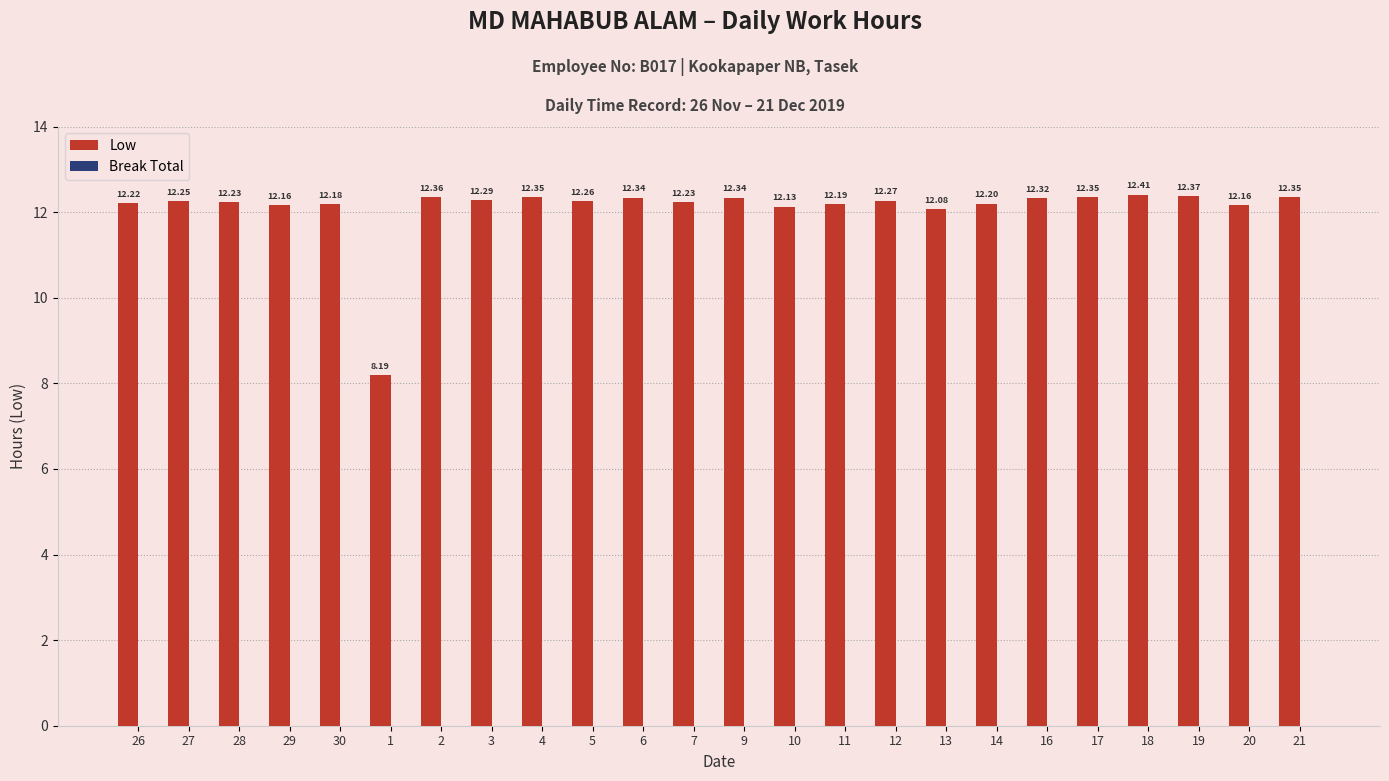

What is the sum of all values?

290.2